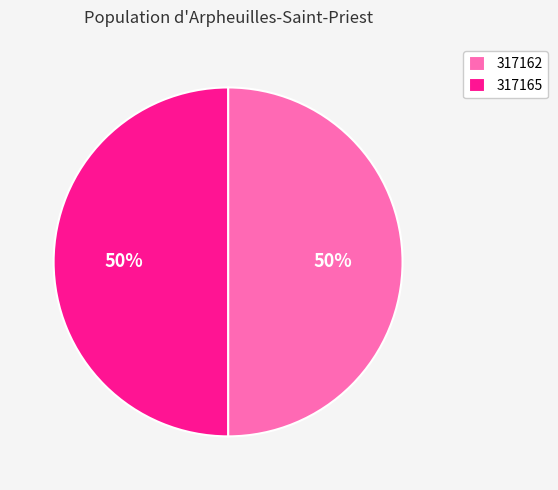

True or false: 317162 accounts for 50% of the total.

True